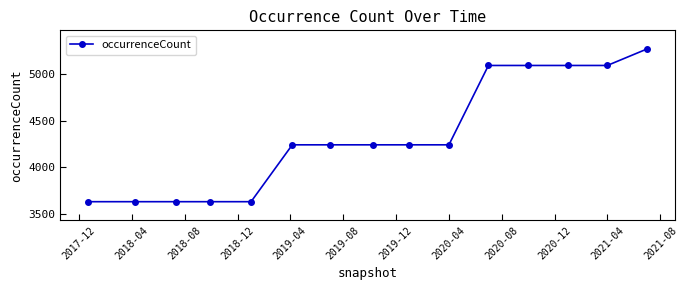

What is the difference between the maximum and second lowest values?

1629